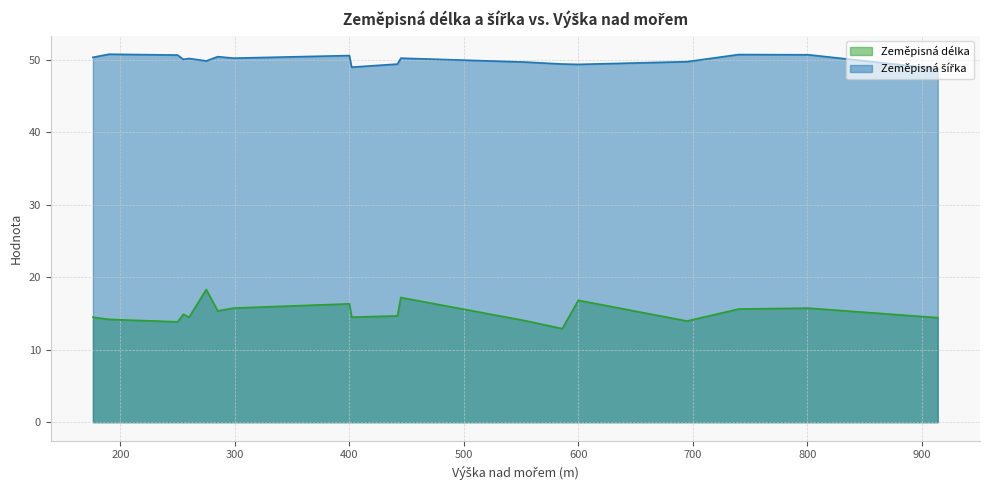

How many data points in Zeměpisná šířka are less than 50?

8